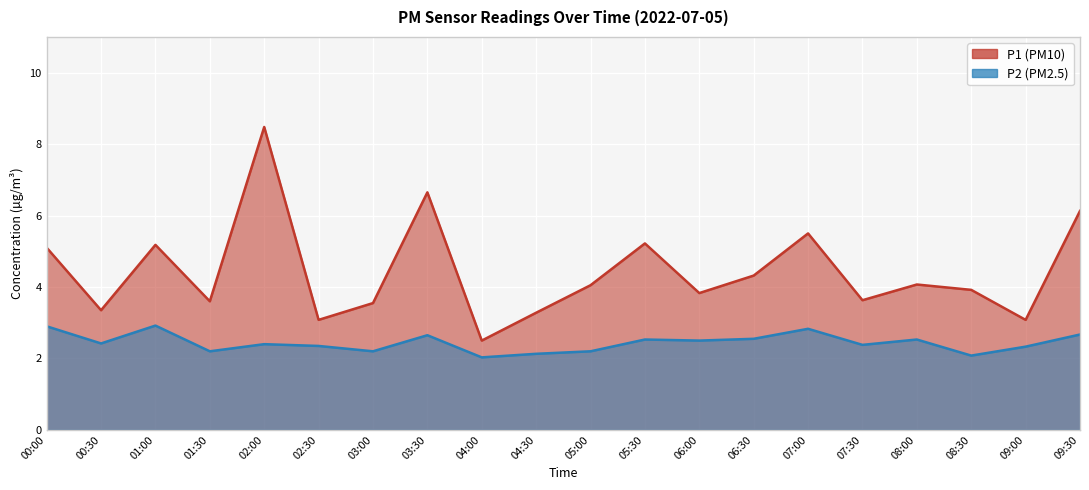

Rank the series by their average value, from lowest to highest.

P2, P1